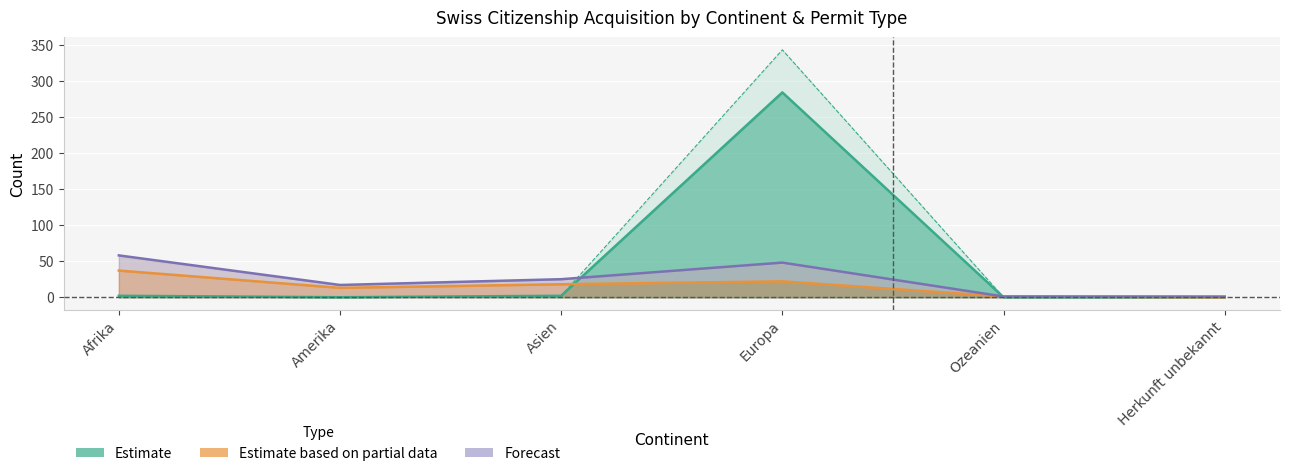

What is the average value of the Forecast series?

25